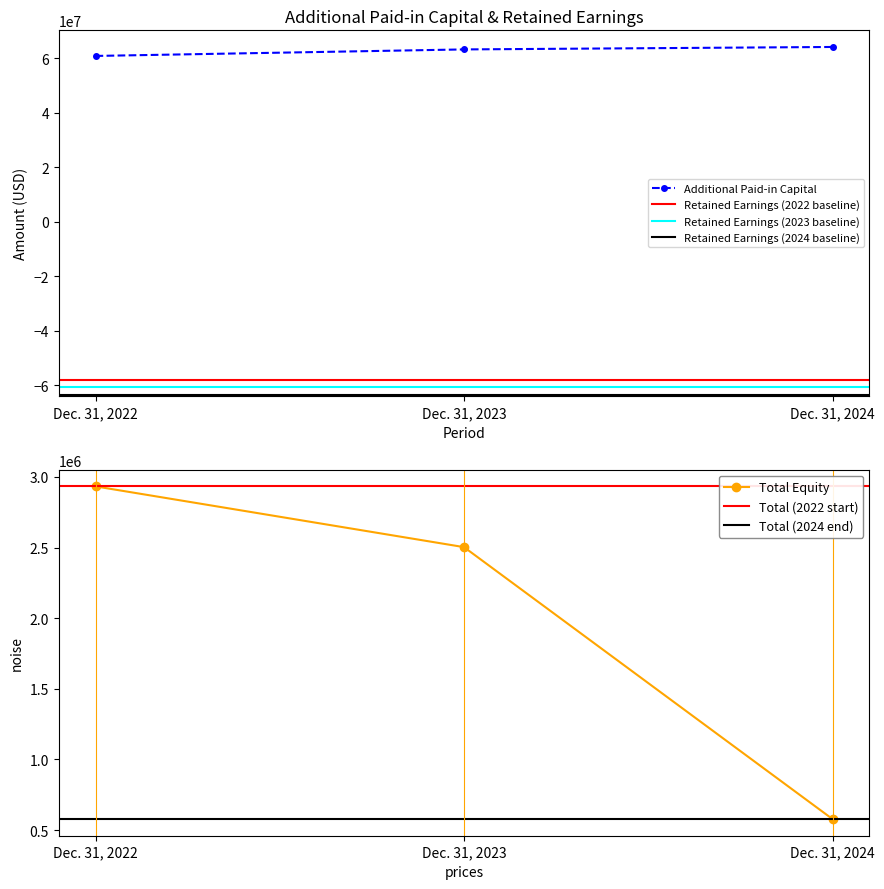

Which category has the highest value in the Total series?

Dec. 31, 2022